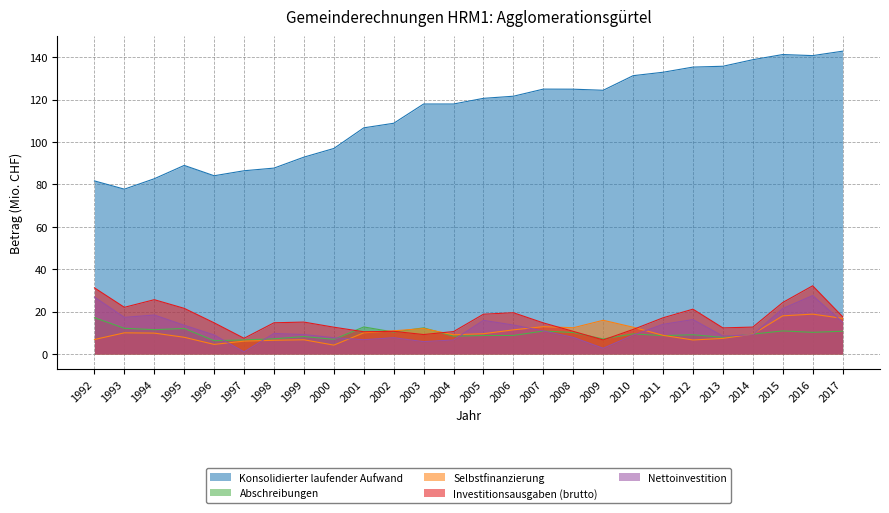

What is the sum of all Investitionsausgaben (brutto) values?

425.2